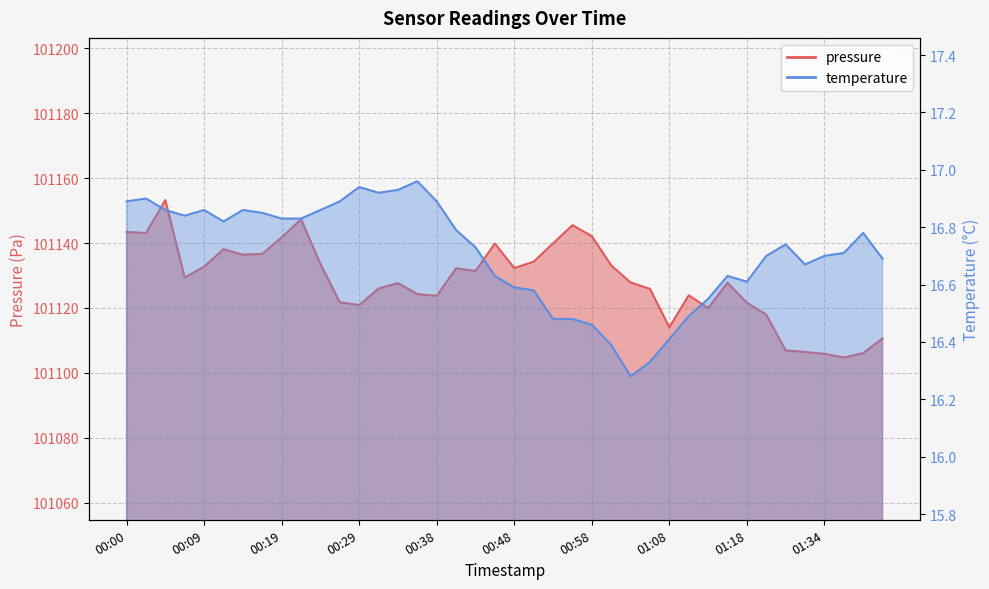

What is the maximum value shown in the chart?

101153.2